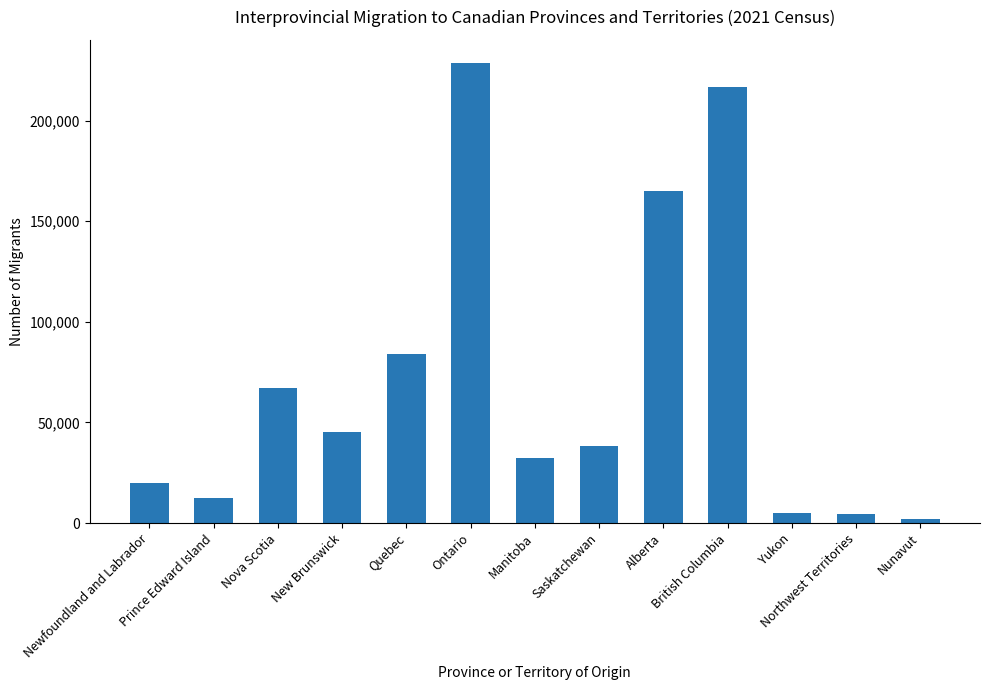

What is the greatest value displayed?

228640